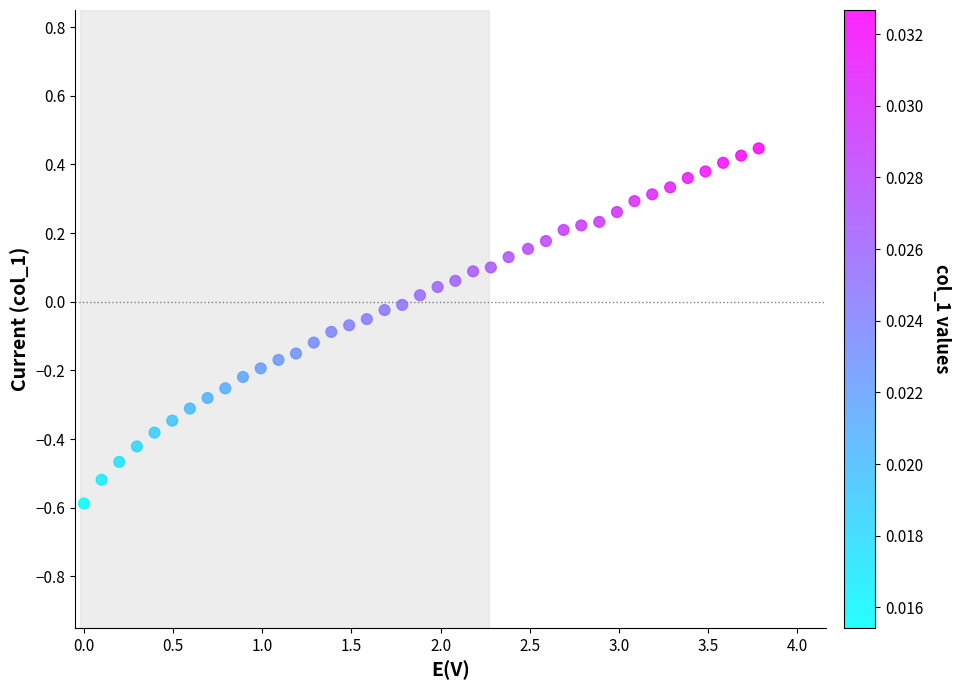

What is the range of Y values (max minus min)?

1.0